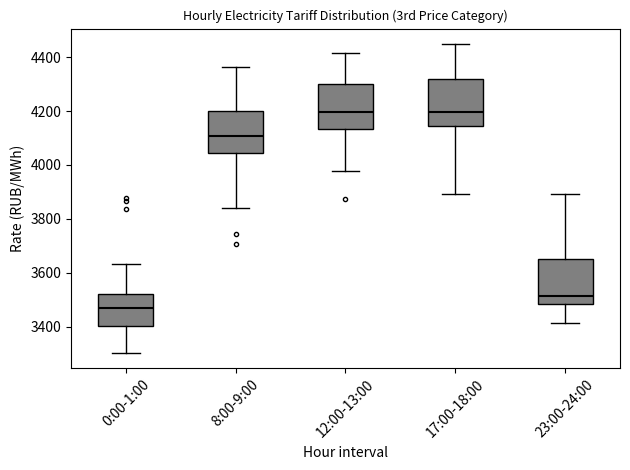

Where does the upper whisker of the box for 17:00-18:00 end on the y-axis? The values are not printed on the chart, so give them approximately, as read against the axis.

4440